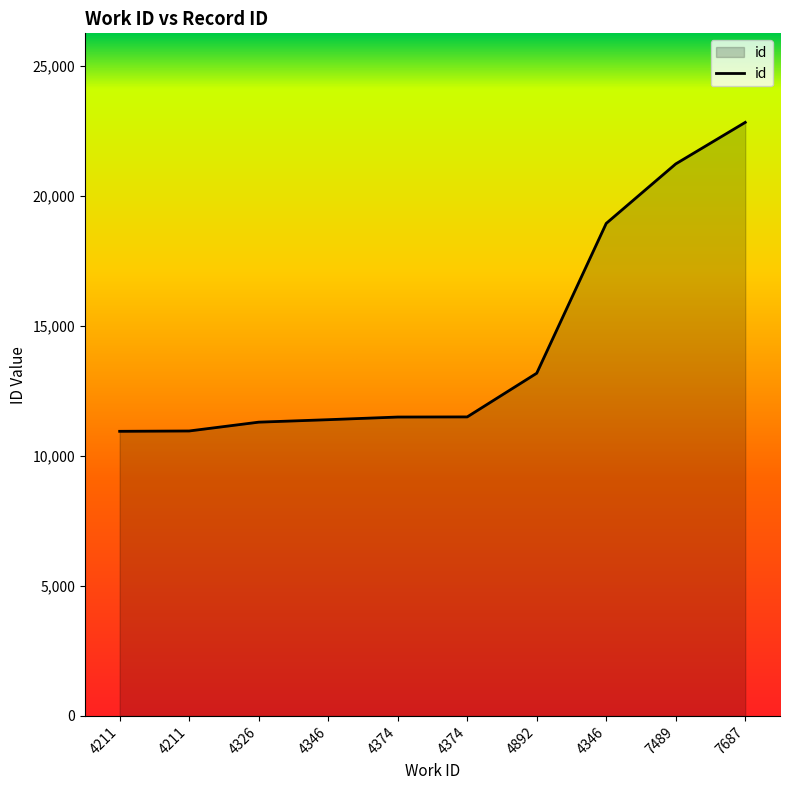

Does the chart display data point markers on the line(s)?

No